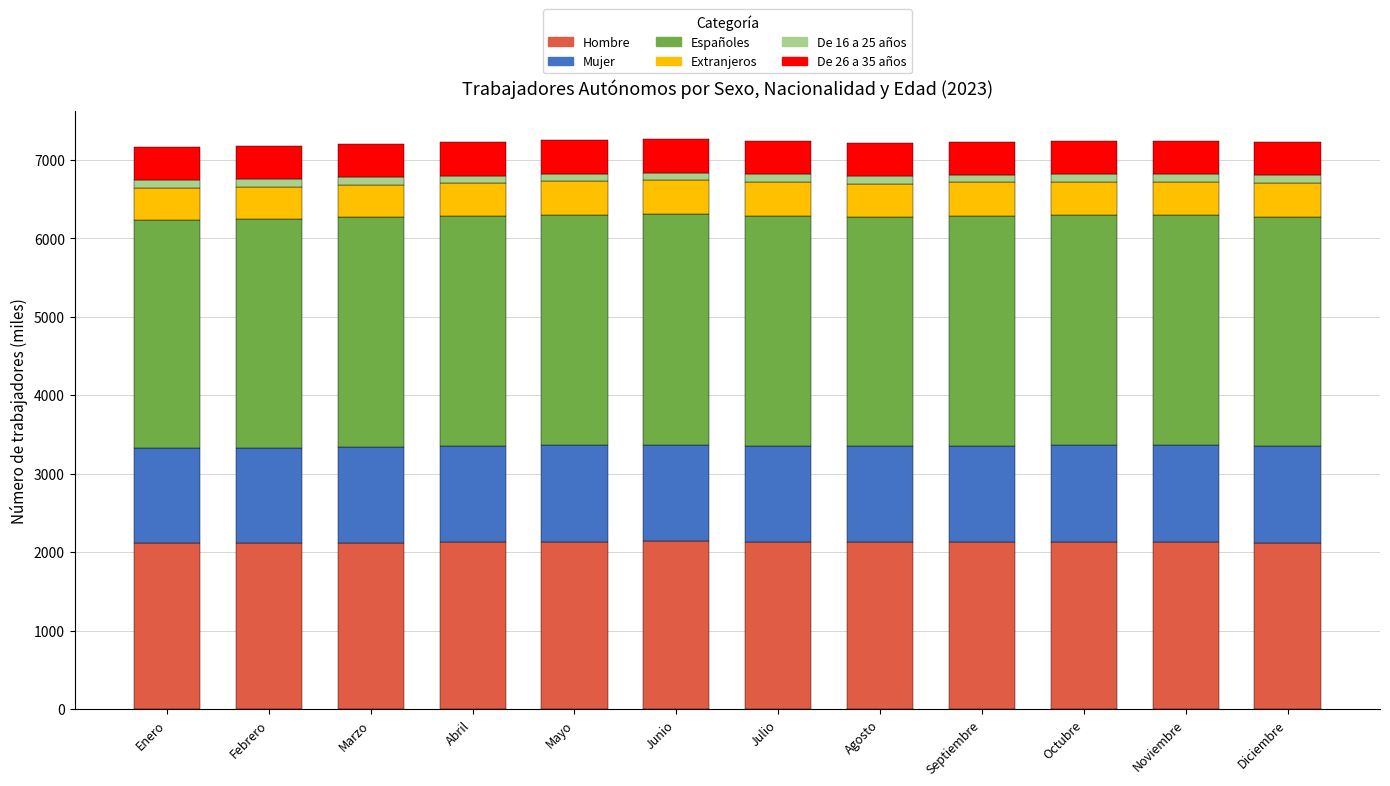

What is the maximum value for Hombre?

2135.6